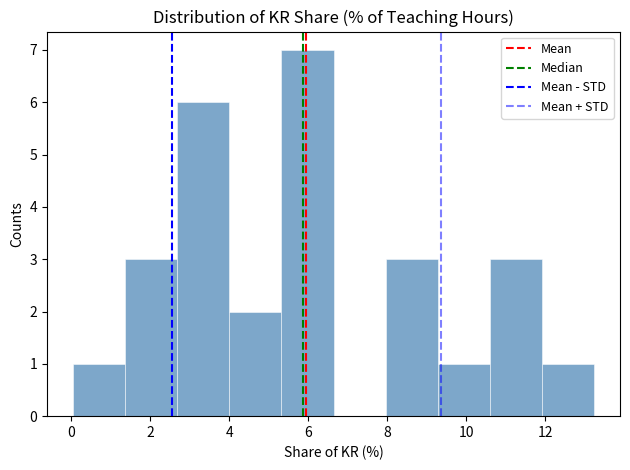

Over which range of the x-axis is the bar tallest?

5.4 to 6.6